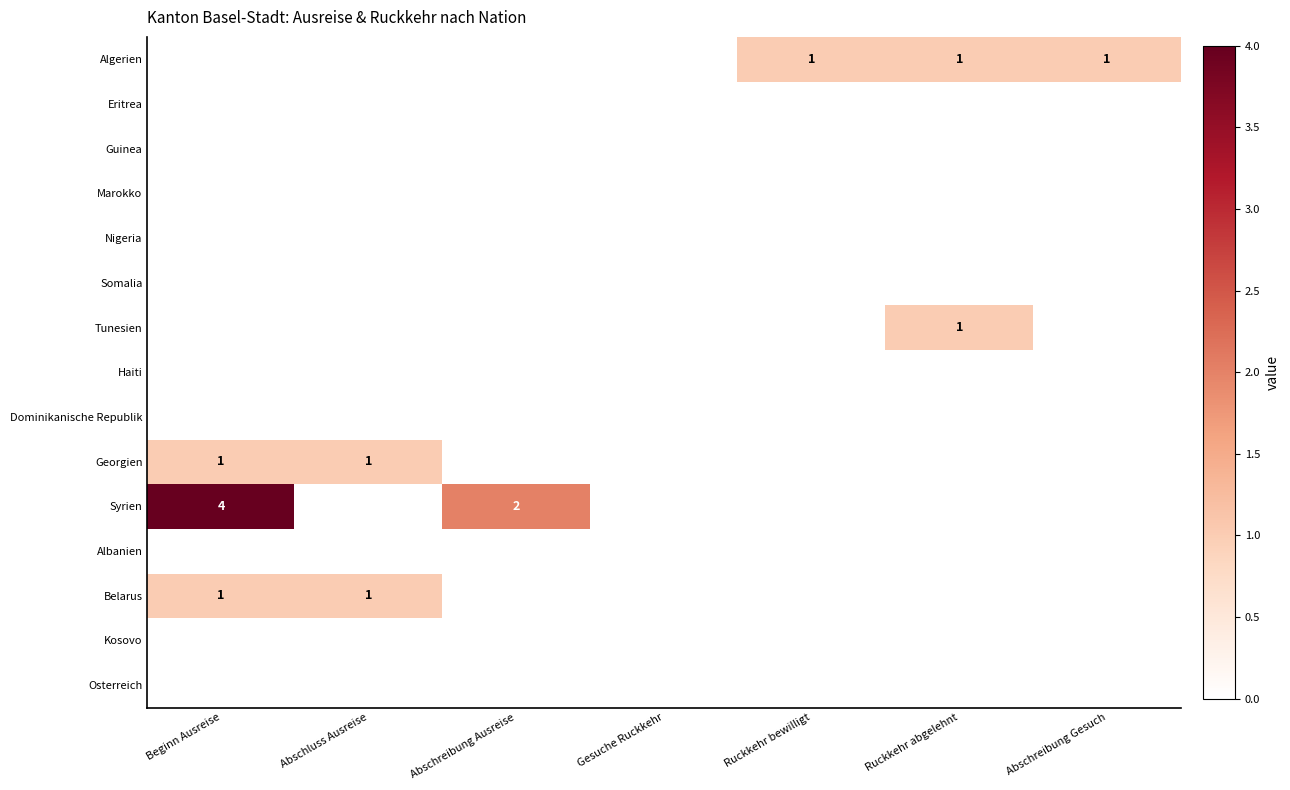

List the labels in order of Somalia value, smallest first.

Beginn Ausreise, Abschluss Ausreise, Abschreibung Ausreise, Gesuche Ruckkehr, Ruckkehr bewilligt, Ruckkehr abgelehnt, Abschreibung Gesuch